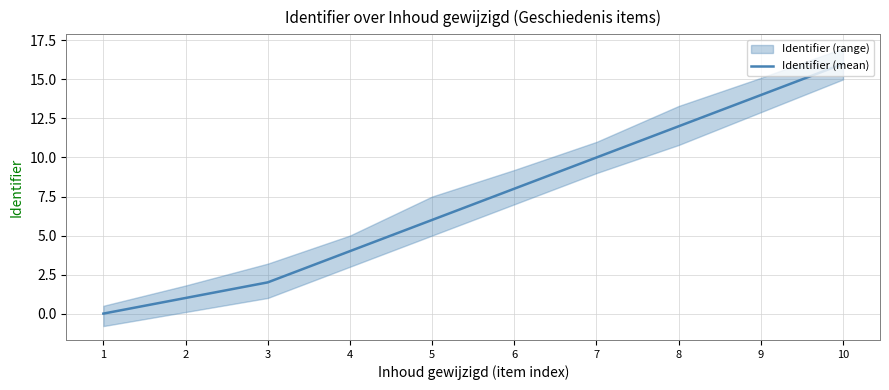

What is the value of the 7th point from the left?

10